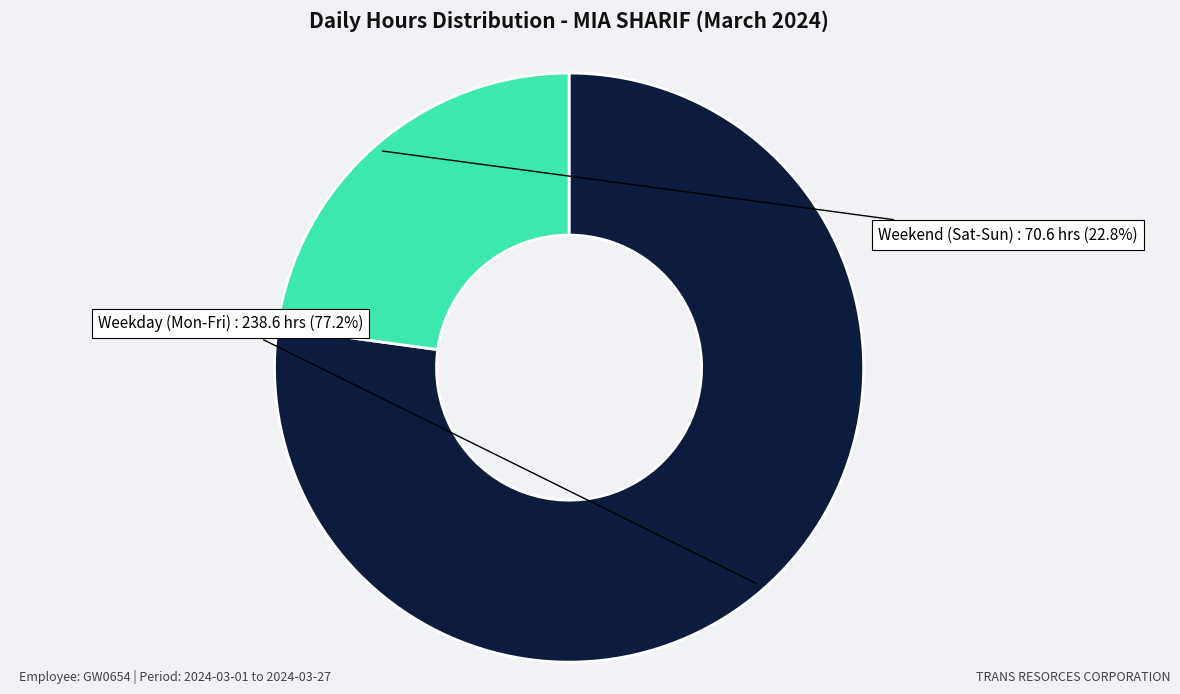

What percentage do Weekday (Mon-Fri) and Weekend (Sat-Sun) together represent?

100.0%